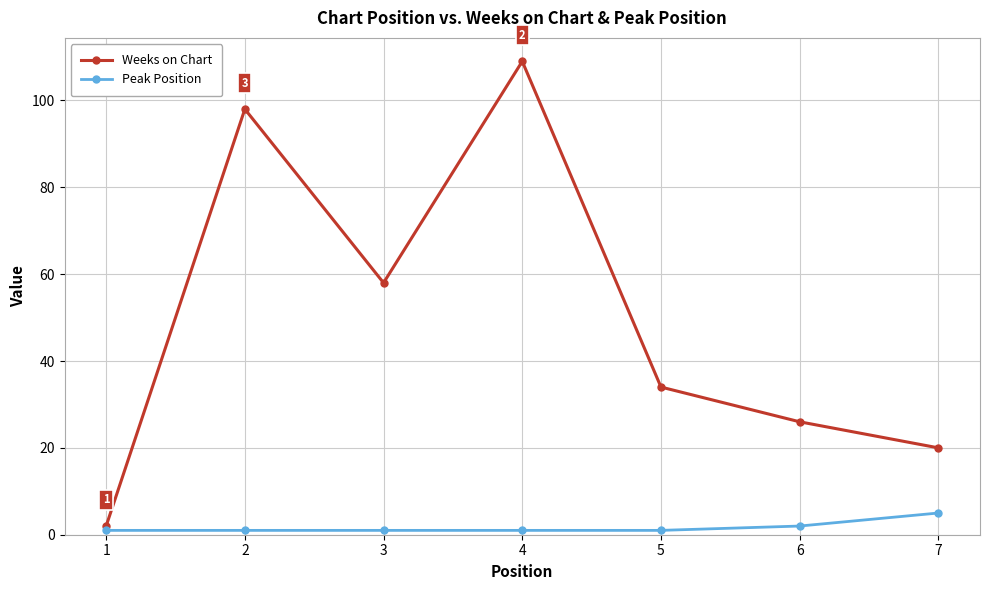

Is the value of Weeks on Chart at 4 greater than the value of Peak Position at 1?

Yes